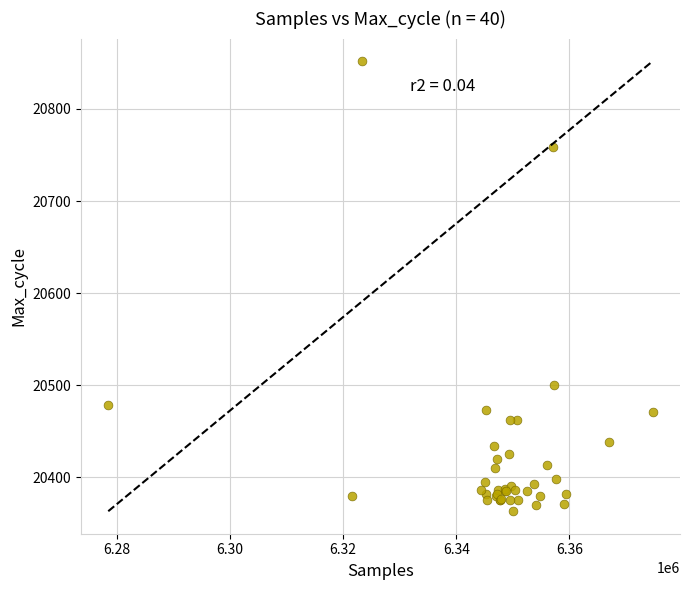

What Y value in the scatter plot is closest to 20607?

20500